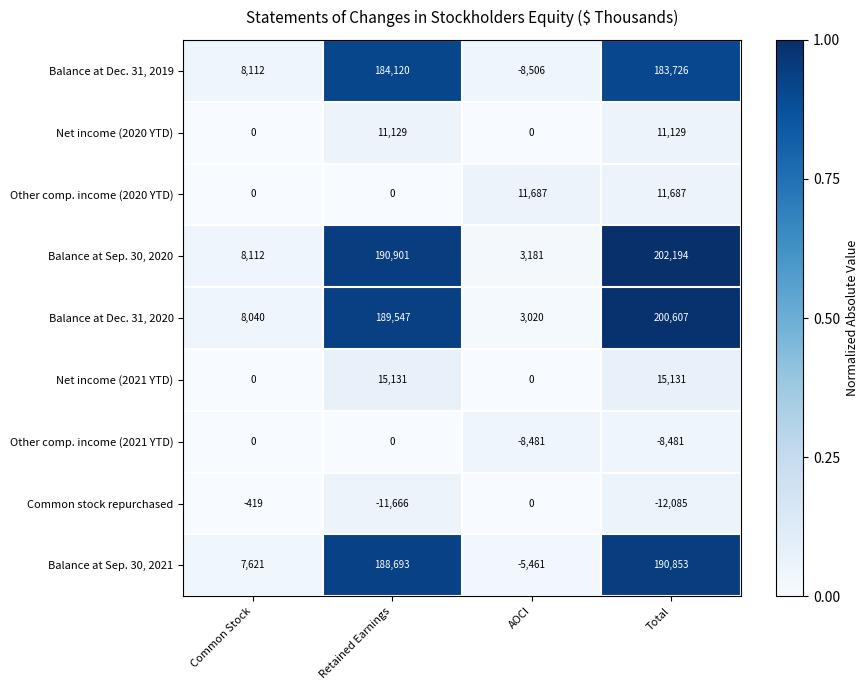

Between Retained Earnings and Total, which series saw the biggest shift?

Other comp. income (2020 YTD)